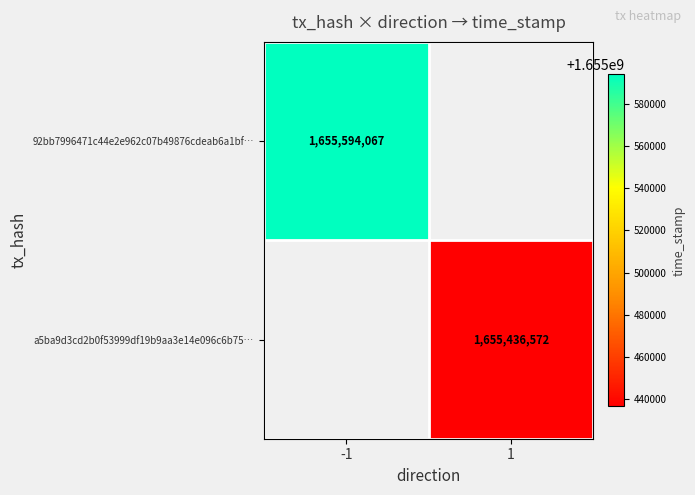

Is it true that 92bb7996471c44e2e962c07b49876cdeab6a1bf… equals 1655594067 at -1?

True